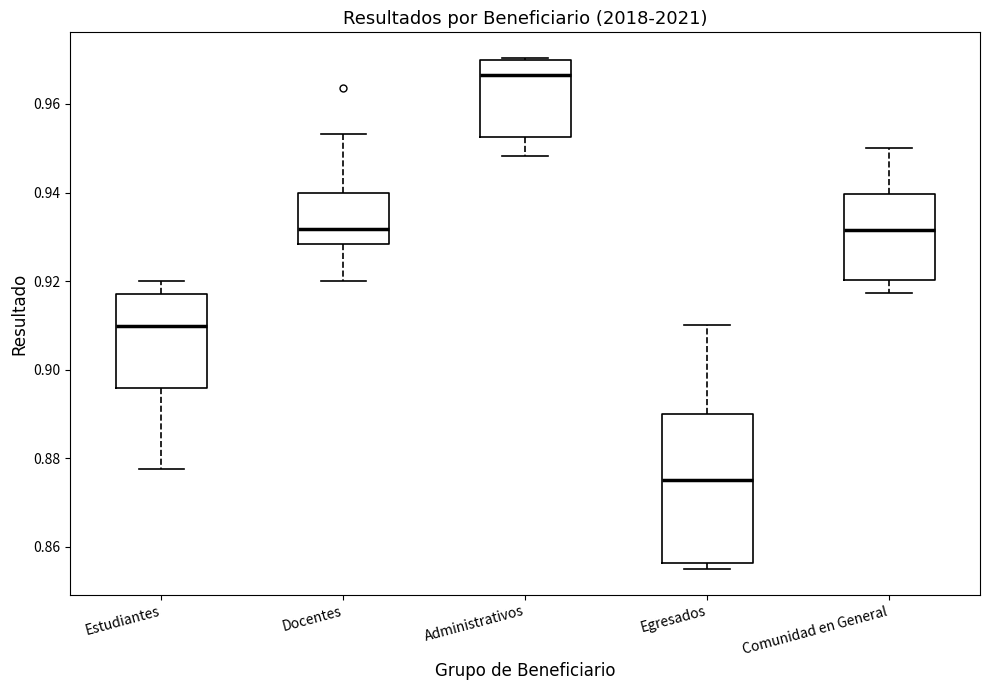

Which box's median line is the highest?

Administrativos